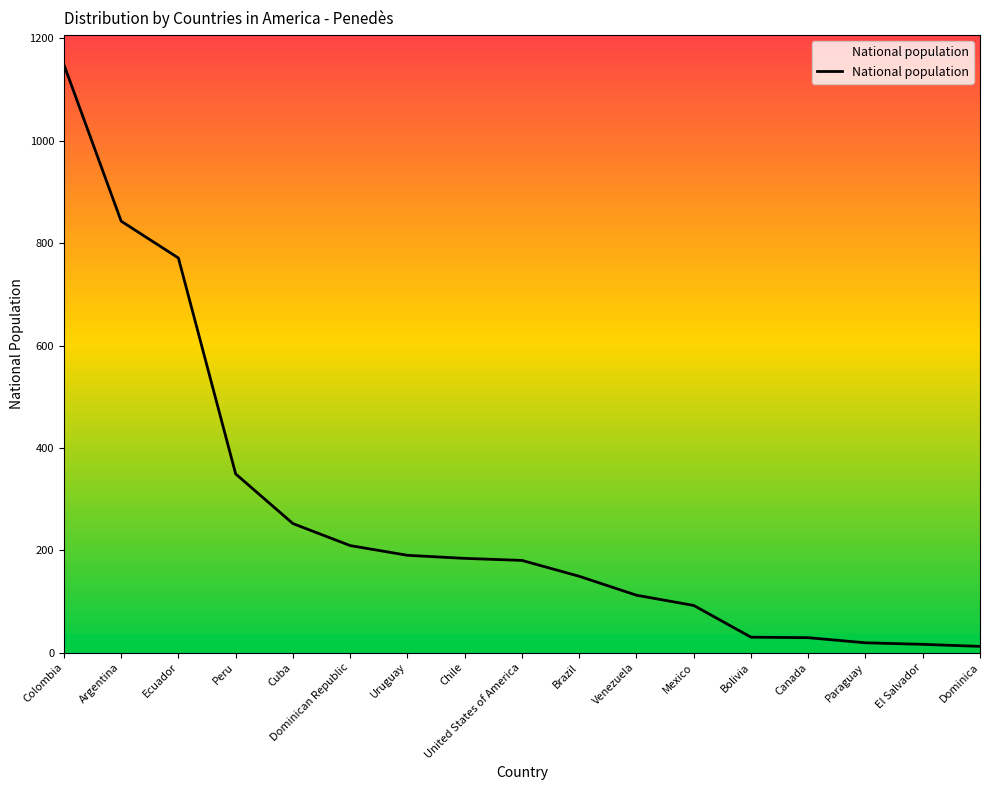

At which category does the chart reach its peak across all series?

Colombia